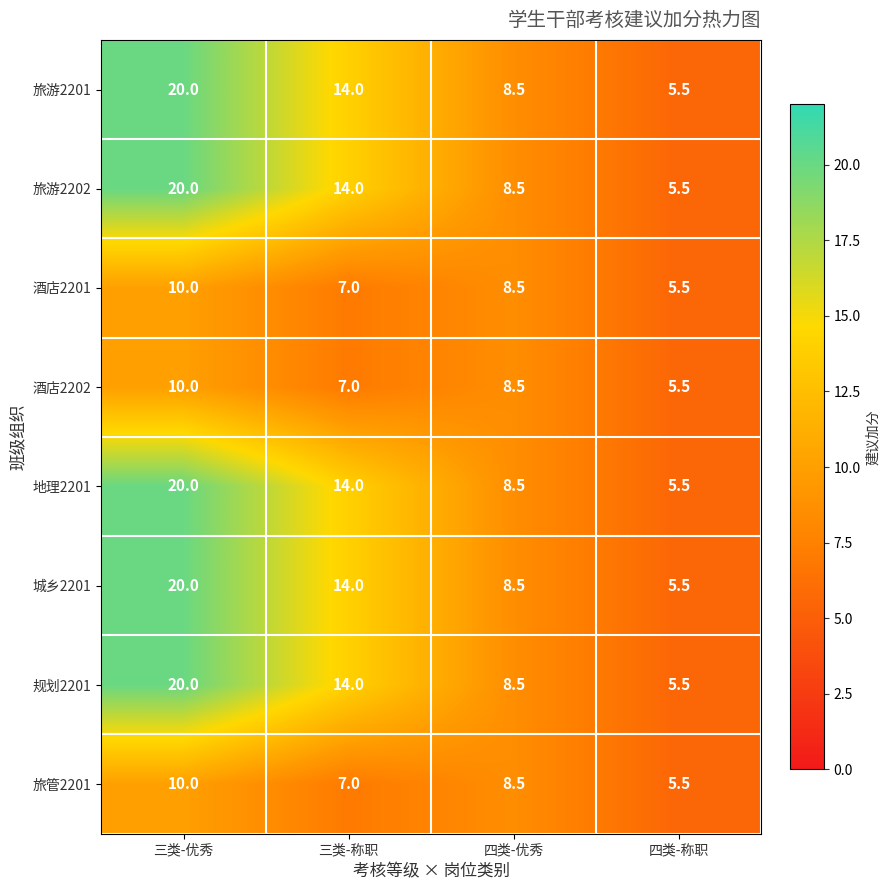

What is the difference between the highest and lowest values at 三类-优秀?

10.0